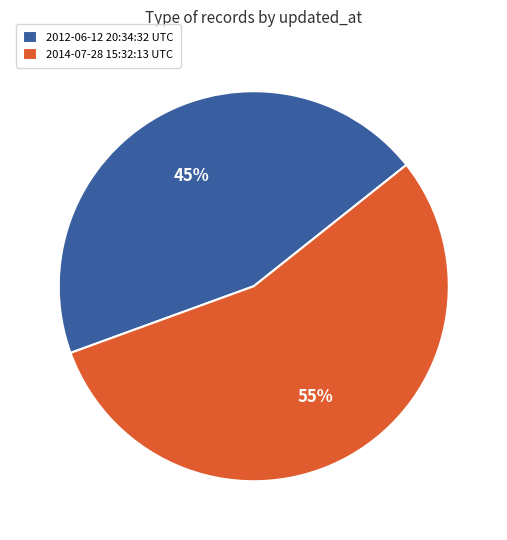

Which has a higher value, 2014-07-28 15:32:13 UTC or 2012-06-12 20:34:32 UTC?

2014-07-28 15:32:13 UTC